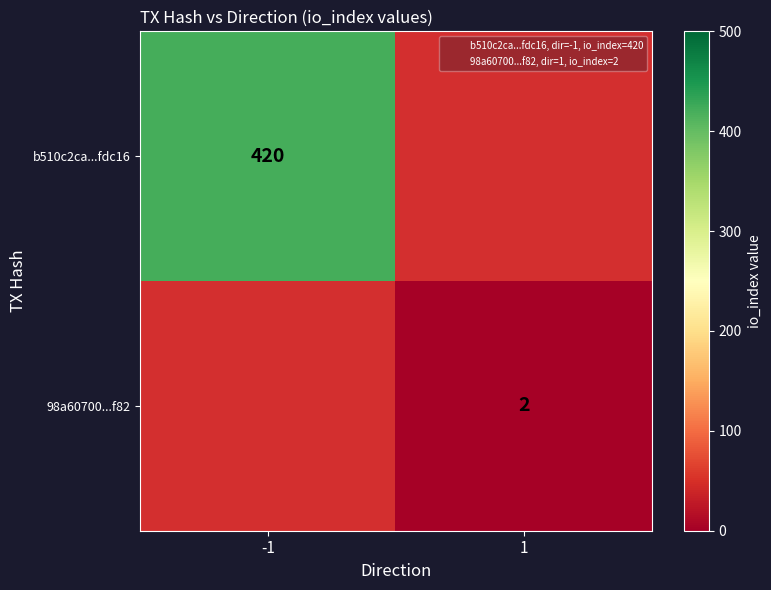

What is the maximum value shown in the chart?

420.0